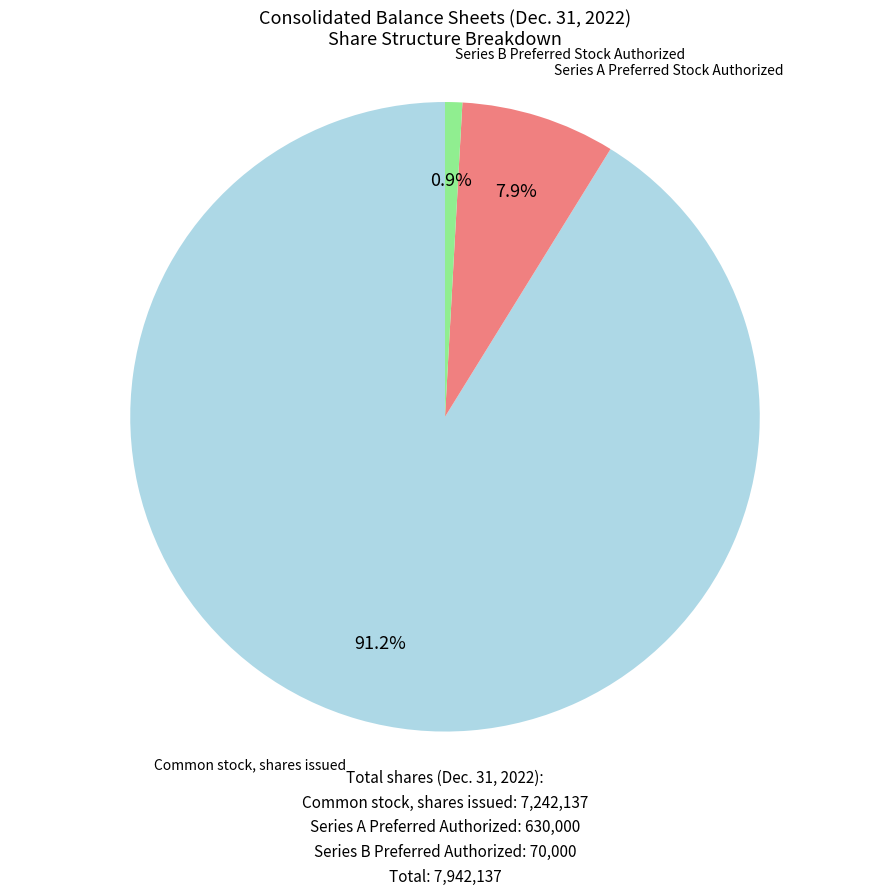

Is there a majority slice in this chart?

Yes